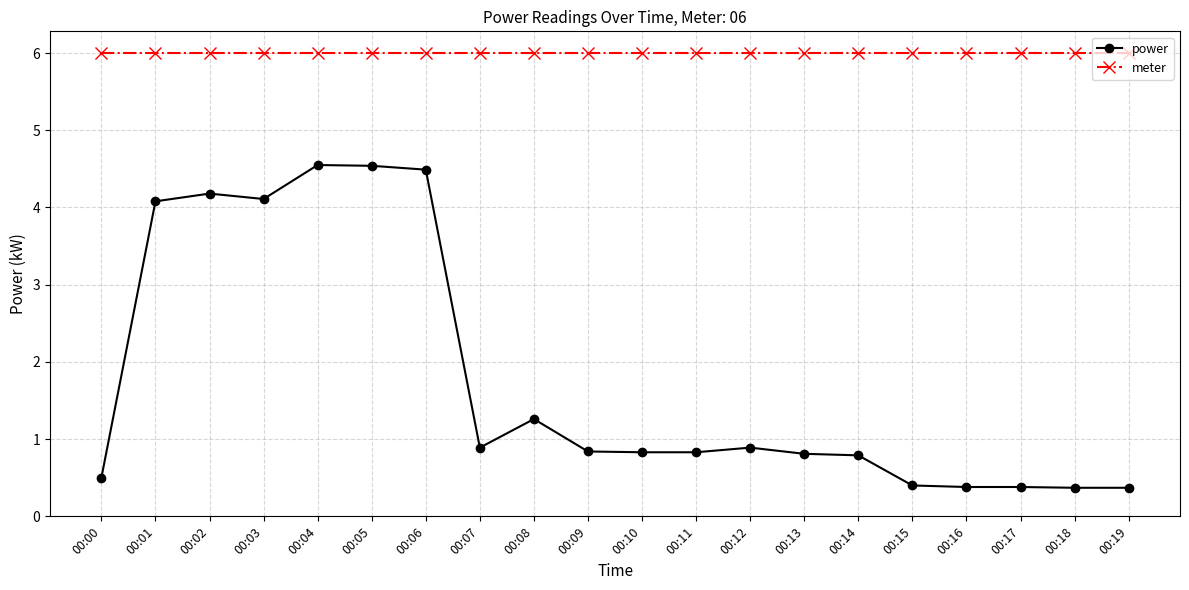

What is the average value of the meter series?

6.0